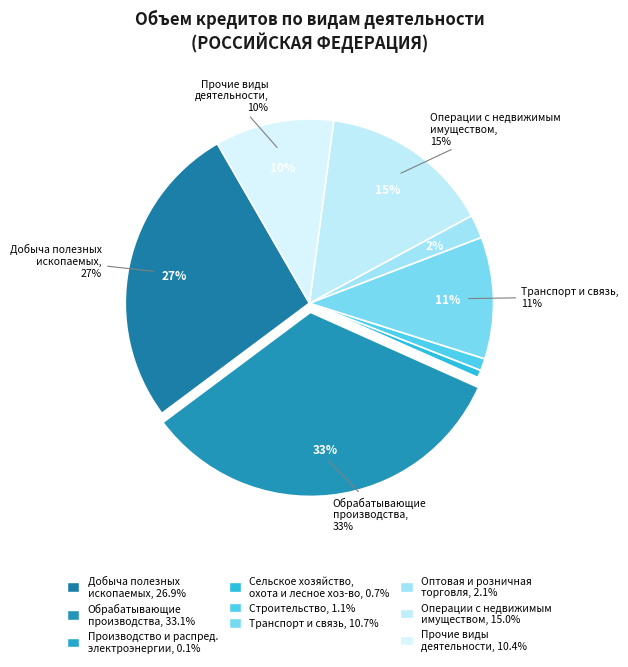

To the nearest percent, what is the difference between the обрабатывающие производства and сельское хозяйство, охота и лесное хозяйство slice percentages?

32%